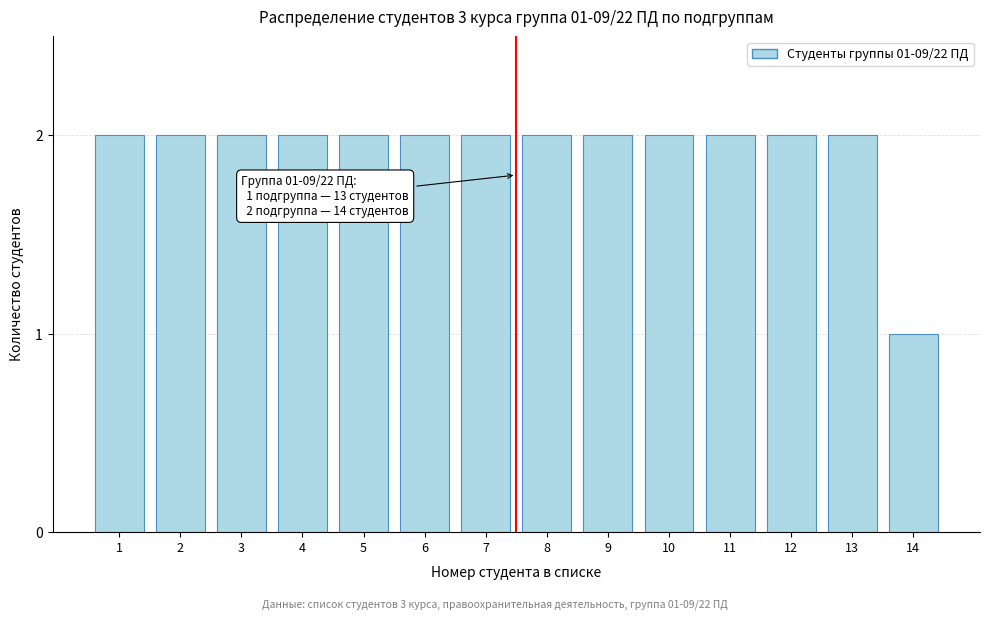

Reading left to right, transcribe all the data shown in this chart.

1=2	2=2	3=2	4=2	5=2	6=2	7=2	8=2	9=2	10=2	11=2	12=2	13=2	14=1